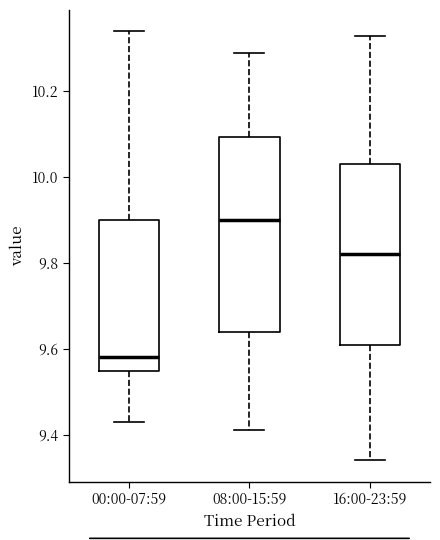

Reading left to right, transcribe this box plot: for each box, give where its median line is, the range the box spans, and where its two whiskers end, as read against the y-axis. The values are not printed on the chart, so give them approximately, as read against the axis.

00:00-07:59: median 9.58, box 9.54 to 9.90, whiskers 9.44 to 10.34
08:00-15:59: median 9.90, box 9.64 to 10.10, whiskers 9.42 to 10.30
16:00-23:59: median 9.82, box 9.62 to 10.04, whiskers 9.34 to 10.34